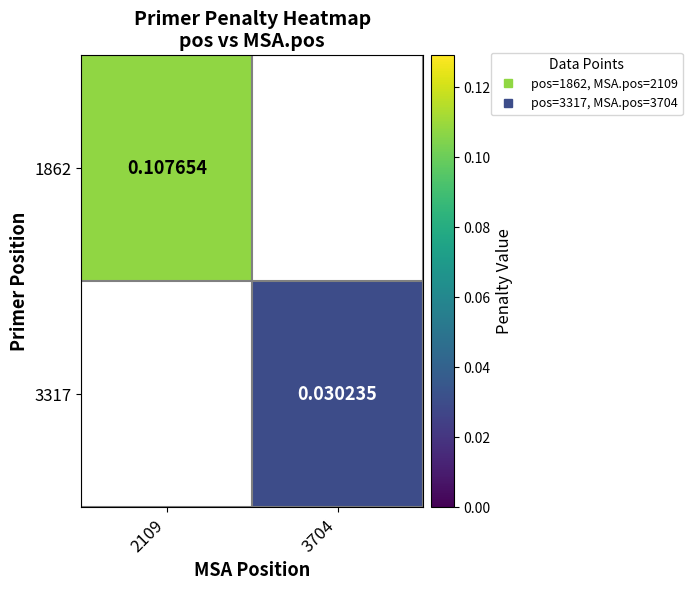

At how many categories does at least one series exceed 0?

2